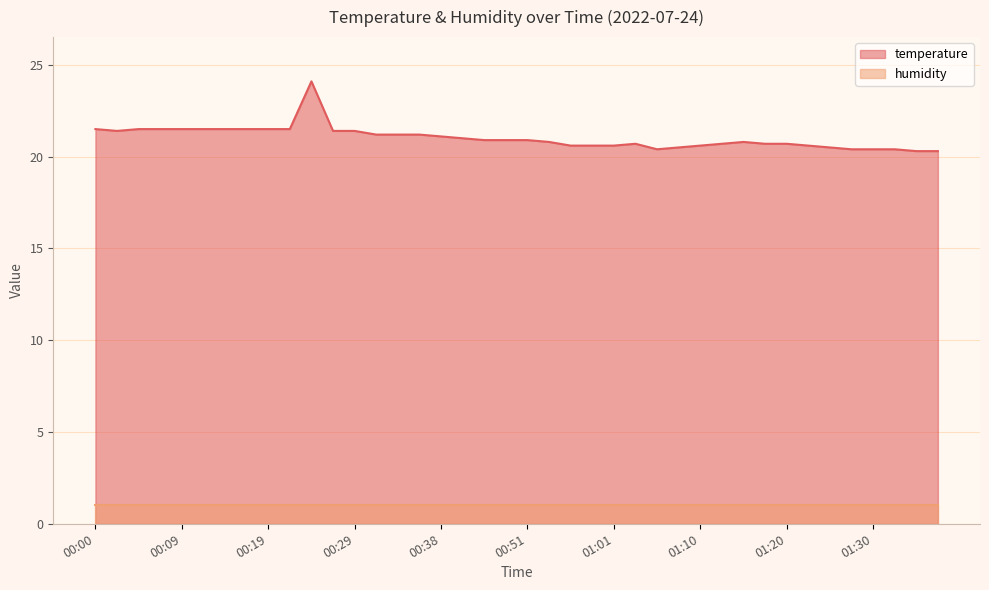

How many points are higher than both their immediate neighbors (excluding endpoints)?

3